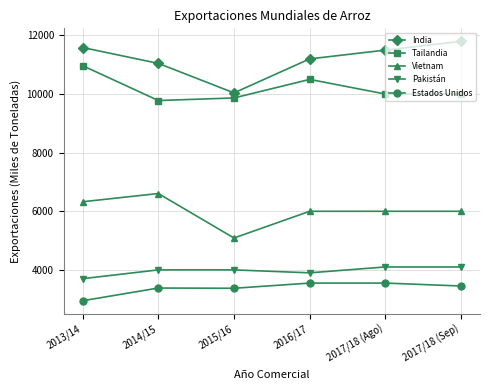

Read the Pakistán value at 2015/16.

4000